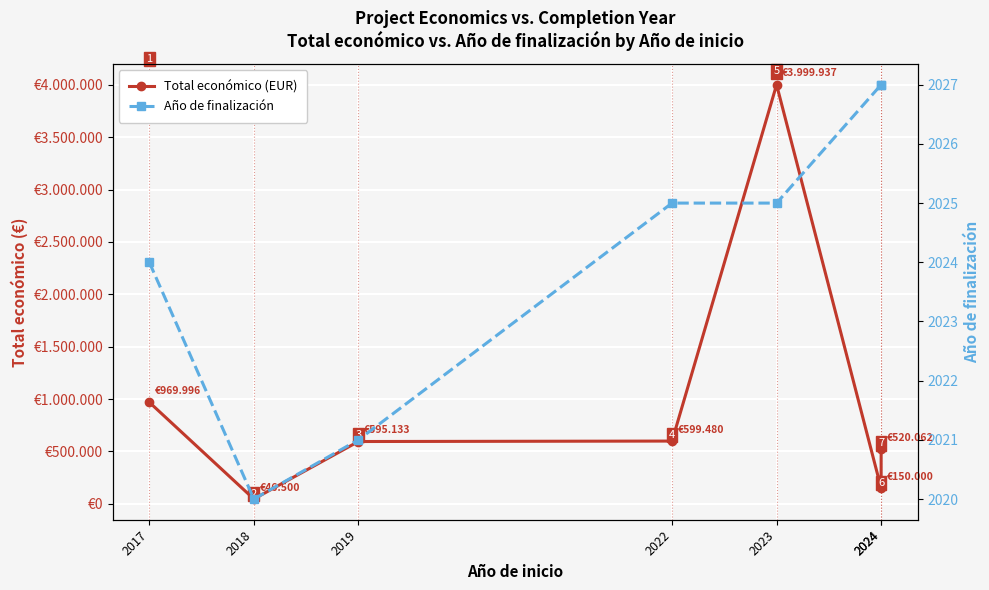

What is the minimum value for Total económico (EUR)?

46500